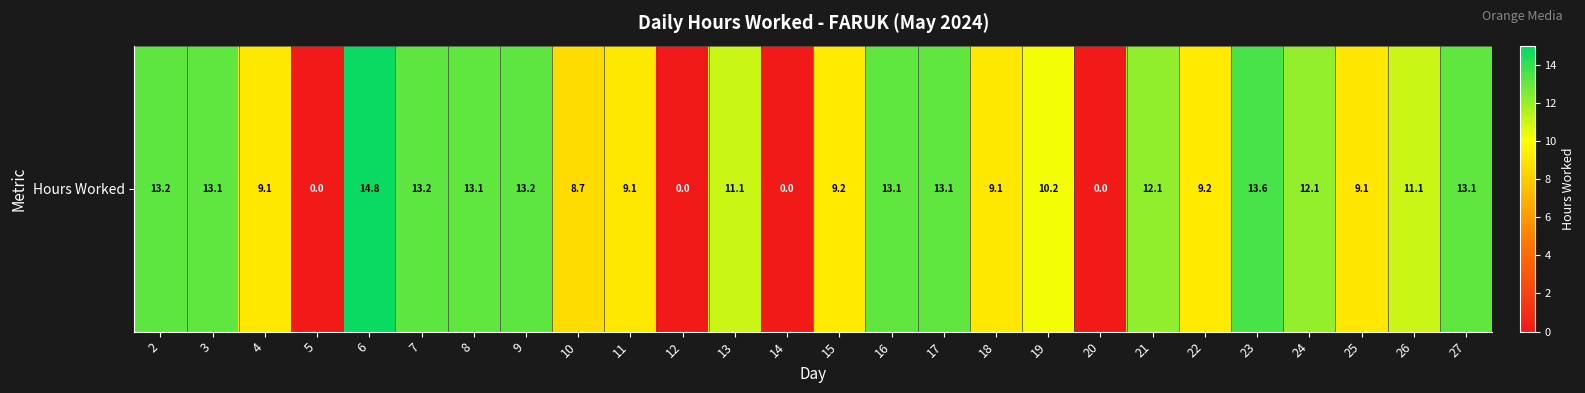

What is the maximum value shown in the chart?

14.8